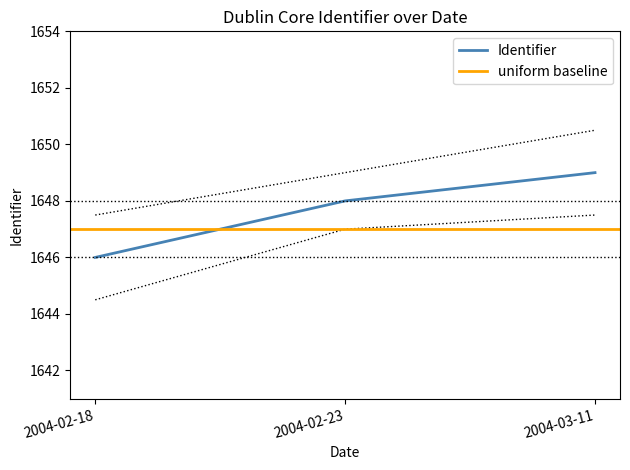

Read the value at 2004-03-11.

1649